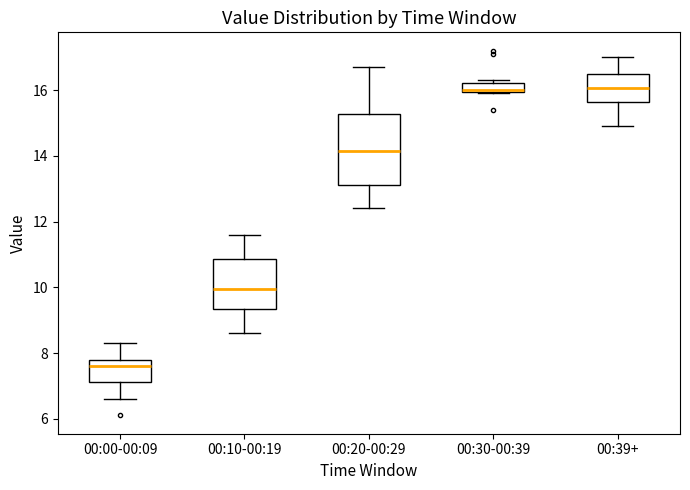

Which box's median line is the lowest?

00:00-00:09